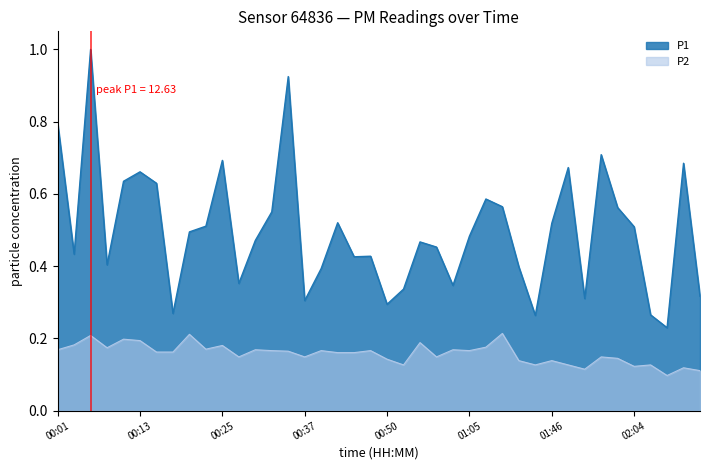

List the series in order of their peak value, highest first.

P1, P2